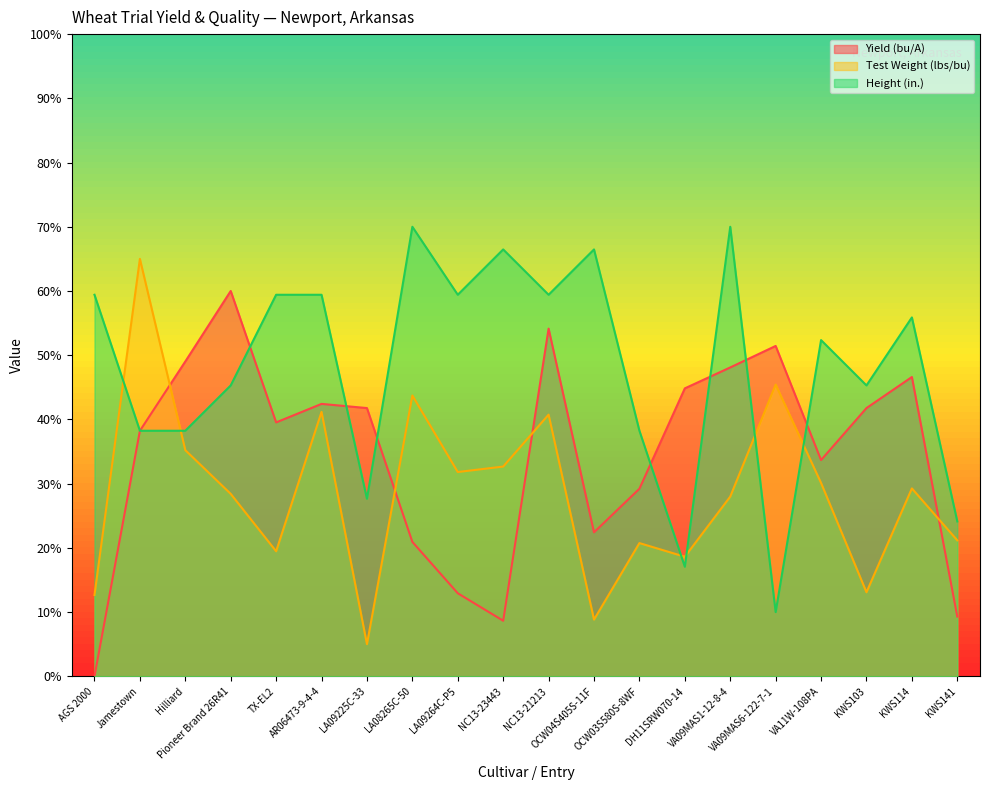

Reading left to right, list all the values displayed in this chart.

Yield (bu/A): AGS 2000=0.0	Jamestown=38.2	Hilliard=49.0	Pioneer Brand 26R41=60.0	TX-EL2=39.5	AR06473-9-4-4=42.4	LA09225C-33=41.8	LA08265C-50=20.9	LA09264C-P5=12.9	NC13-23443=8.7	NC13-21213=54.1	OCW04S405S-11F=22.4	OCW03S580S-8WF=29.2	DH11SRW070-14=44.8	VA09MAS1-12-8-4=48.1	VA09MAS6-122-7-1=51.4	VA11W-108PA=33.7	KWS103=41.8	KWS114=46.6	KWS141=9.3
Test Weight (lbs/bu): AGS 2000=12.7	Jamestown=65.0	Hilliard=35.2	Pioneer Brand 26R41=28.4	TX-EL2=19.5	AR06473-9-4-4=41.2	LA09225C-33=5.0	LA08265C-50=43.7	LA09264C-P5=31.8	NC13-23443=32.7	NC13-21213=40.7	OCW04S405S-11F=8.8	OCW03S580S-8WF=20.7	DH11SRW070-14=18.6	VA09MAS1-12-8-4=28.0	VA09MAS6-122-7-1=45.4	VA11W-108PA=30.1	KWS103=13.1	KWS114=29.3	KWS141=21.2
Height (in.): AGS 2000=59.4	Jamestown=38.2	Hilliard=38.2	Pioneer Brand 26R41=45.3	TX-EL2=59.4	AR06473-9-4-4=59.4	LA09225C-33=27.6	LA08265C-50=70.0	LA09264C-P5=59.4	NC13-23443=66.5	NC13-21213=59.4	OCW04S405S-11F=66.5	OCW03S580S-8WF=38.2	DH11SRW070-14=17.1	VA09MAS1-12-8-4=70.0	VA09MAS6-122-7-1=10.0	VA11W-108PA=52.4	KWS103=45.3	KWS114=55.9	KWS141=24.1